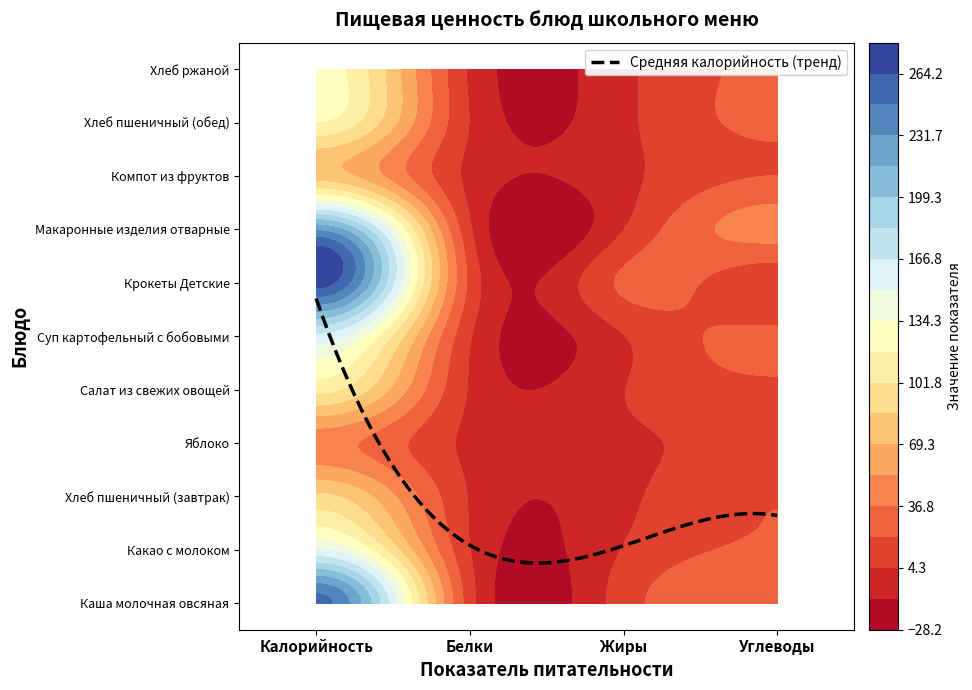

Which series has the largest total across all categories?

Крокеты Детские